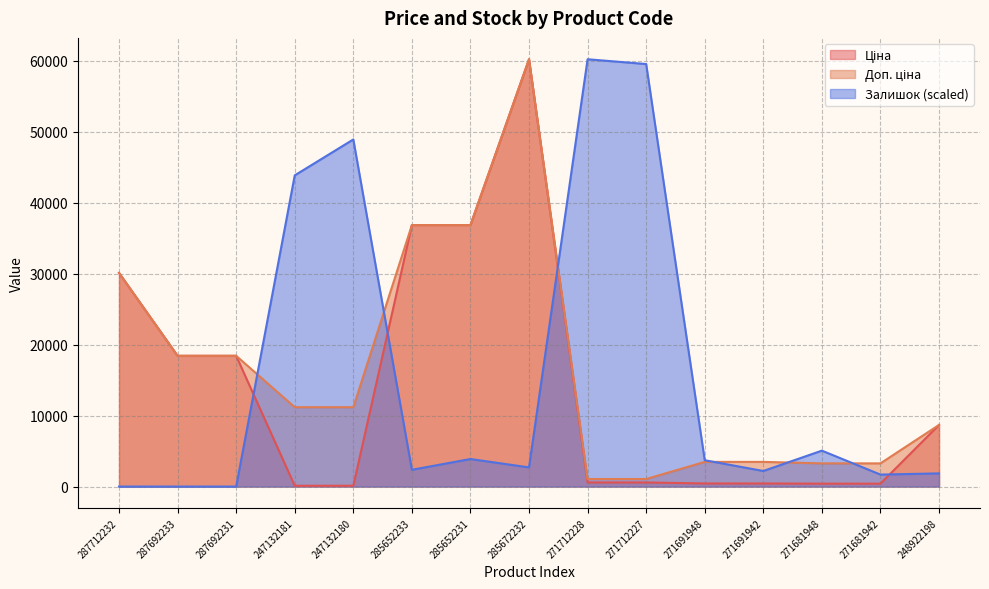

What is the sum of all Ціна values?

212578.0